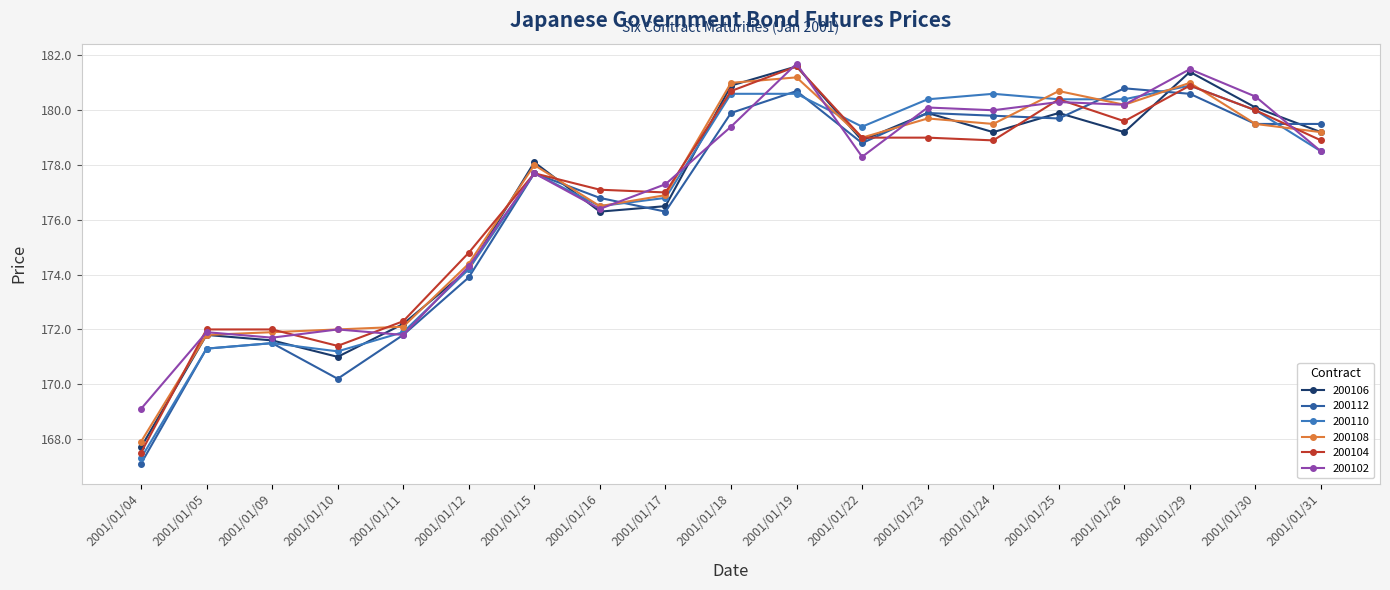

What is the maximum value shown in the chart?

181.7